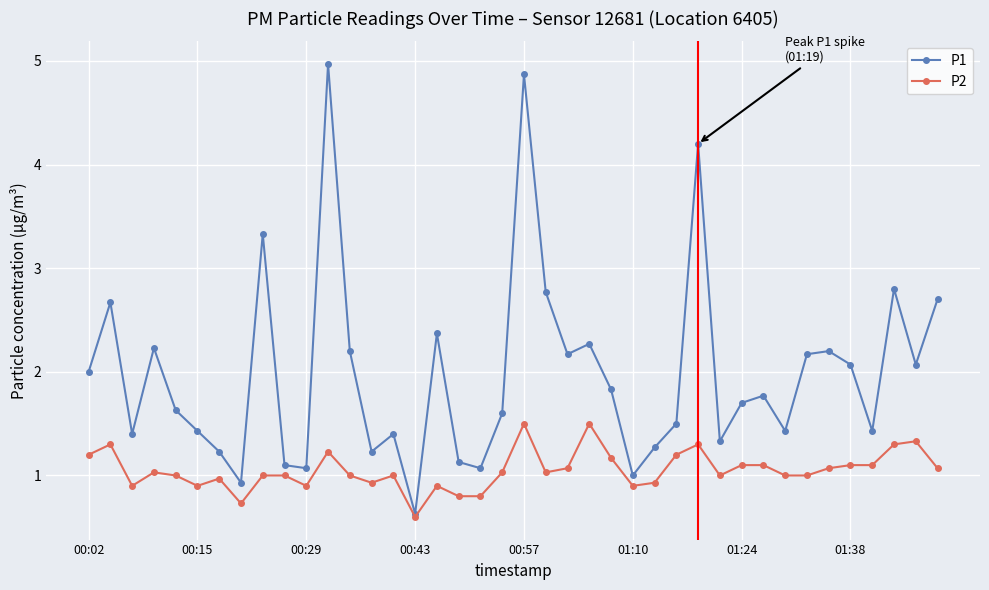

At how many categories does at least one series exceed 4?

3